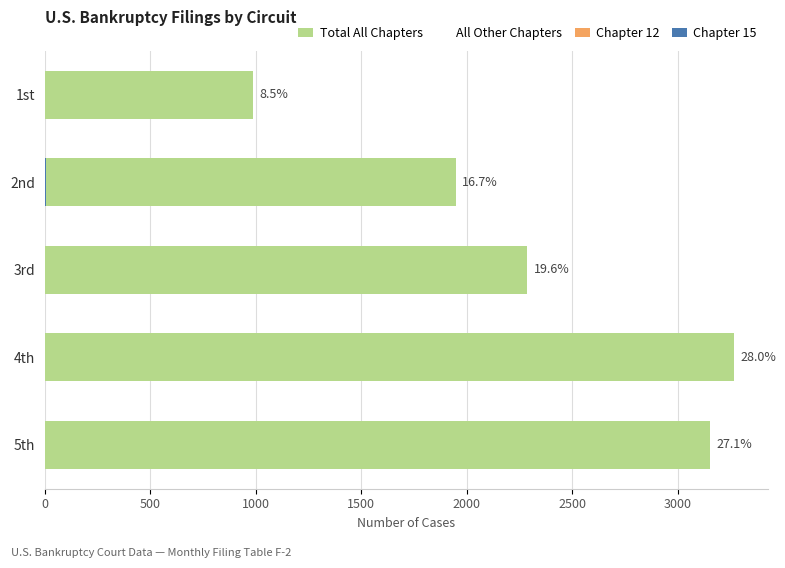

The Chapter 15 series shows 0 at 1st. True or false?

True